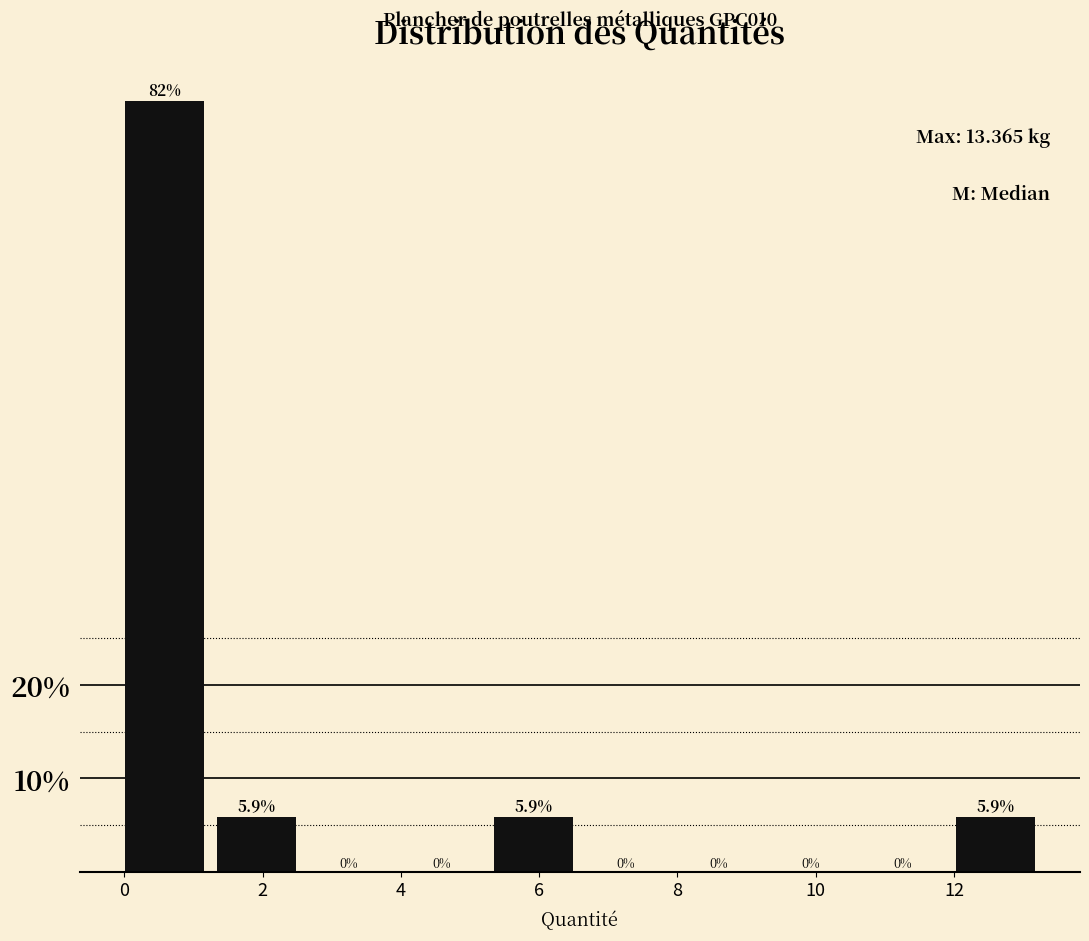

How tall is the bar that spans 0.0 to 1.4 on the x-axis? The bar edges are not printed on the chart, so give them approximately, as read against the axis.

82.4